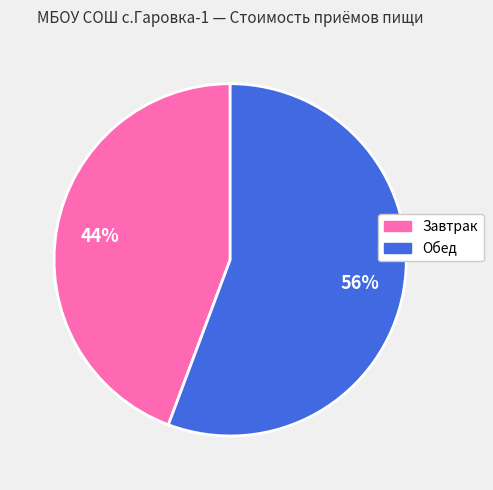

To the nearest percent, what is the average slice percentage?

50%